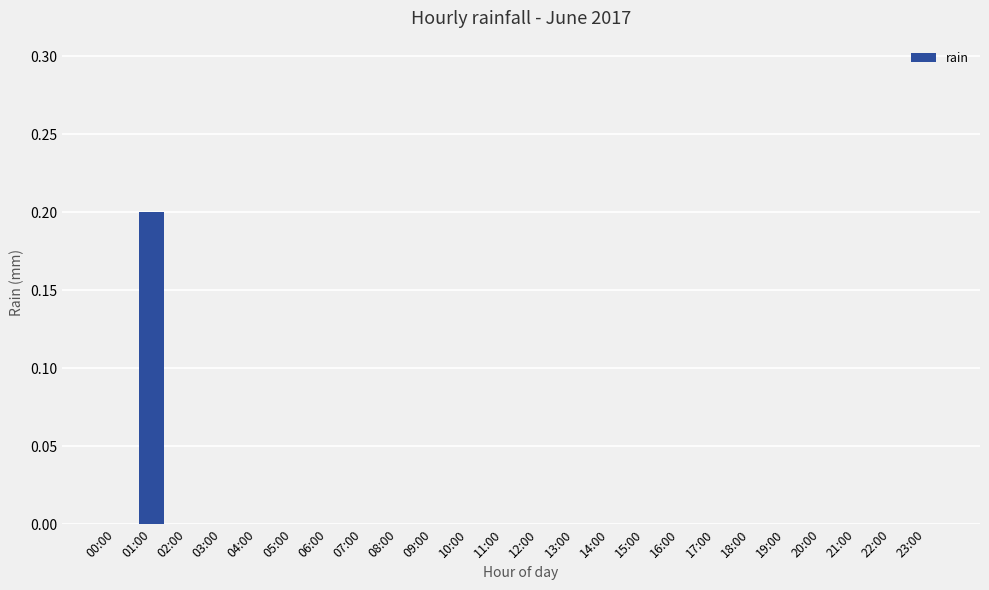

True or false: the data shows 0.0 at 09:00.

True